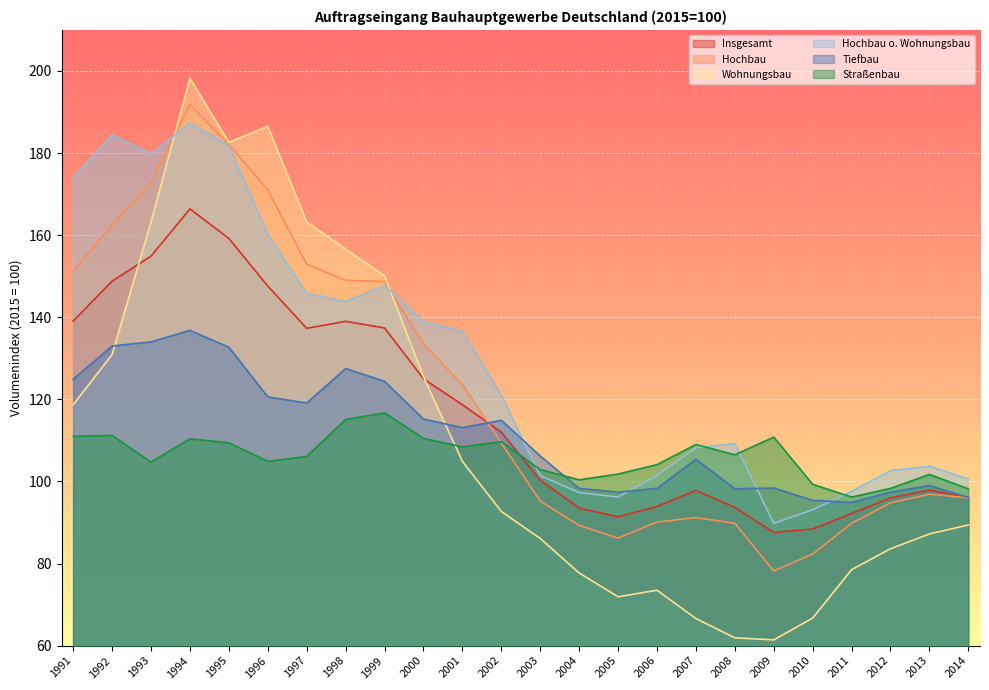

Reading left to right, transcribe all the data shown in this chart.

Insgesamt: 1991=139.1	1992=148.8	1993=154.9	1994=166.4	1995=159.2	1996=147.6	1997=137.3	1998=139.0	1999=137.4	2000=125.0	2001=118.7	2002=112.0	2003=100.3	2004=93.5	2005=91.4	2006=93.9	2007=97.8	2008=93.7	2009=87.6	2010=88.4	2011=92.2	2012=96.0	2013=97.9	2014=96.1
Hochbau: 1991=151.3	1992=162.5	1993=172.9	1994=191.8	1995=182.1	1996=171.0	1997=152.9	1998=149.0	1999=148.7	2000=133.5	2001=123.6	2002=109.4	2003=95.2	2004=89.3	2005=86.2	2006=90.1	2007=91.2	2008=89.8	2009=78.2	2010=82.3	2011=89.8	2012=94.8	2013=96.9	2014=96.0
Wohnungsbau: 1991=118.7	1992=130.9	1993=163.2	1994=198.2	1995=182.6	1996=186.5	1997=163.2	1998=156.6	1999=150.1	2000=125.5	2001=104.9	2002=92.7	2003=86.1	2004=77.7	2005=71.9	2006=73.5	2007=66.6	2008=61.9	2009=61.4	2010=66.7	2011=78.5	2012=83.6	2013=87.2	2014=89.4
Hochbau o. Wohnungsbau: 1991=173.8	1992=184.4	1993=179.7	1994=187.3	1995=181.8	1996=160.2	1997=145.8	1998=143.8	1999=147.7	2000=139.0	2001=136.5	2002=121.0	2003=101.4	2004=97.3	2005=96.2	2006=101.5	2007=108.2	2008=109.2	2009=89.8	2010=93.1	2011=97.6	2012=102.6	2013=103.7	2014=100.6
Tiefbau: 1991=124.9	1992=133.0	1993=134.0	1994=136.8	1995=132.7	1996=120.6	1997=119.1	1998=127.5	1999=124.4	2000=115.2	2001=113.1	2002=114.9	2003=106.2	2004=98.3	2005=97.4	2006=98.3	2007=105.4	2008=98.2	2009=98.4	2010=95.4	2011=94.9	2012=97.4	2013=99.0	2014=96.1
Straßenbau: 1991=111.0	1992=111.2	1993=104.7	1994=110.4	1995=109.4	1996=104.9	1997=106.1	1998=115.1	1999=116.7	2000=110.5	2001=108.4	2002=109.7	2003=102.9	2004=100.4	2005=101.8	2006=104.1	2007=109.0	2008=106.5	2009=110.8	2010=99.3	2011=96.2	2012=98.3	2013=101.7	2014=98.2